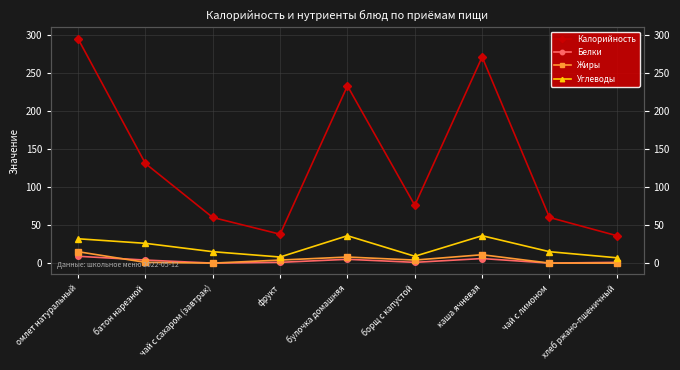

Where does the Углеводы series first go above 15?

омлет натуральный